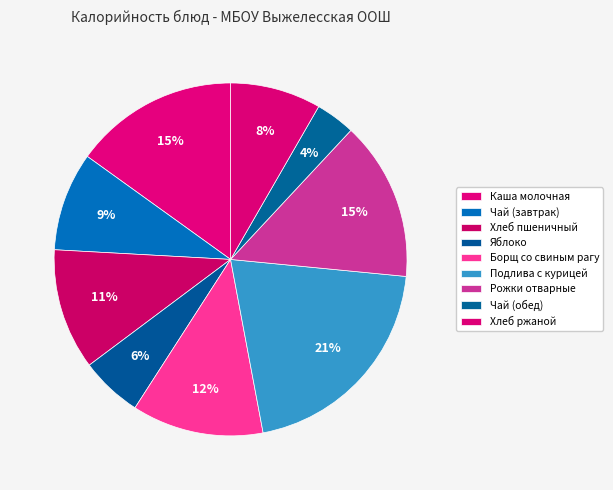

Do Чай (завтрак) and Каша молочная together represent more than half of the pie?

No